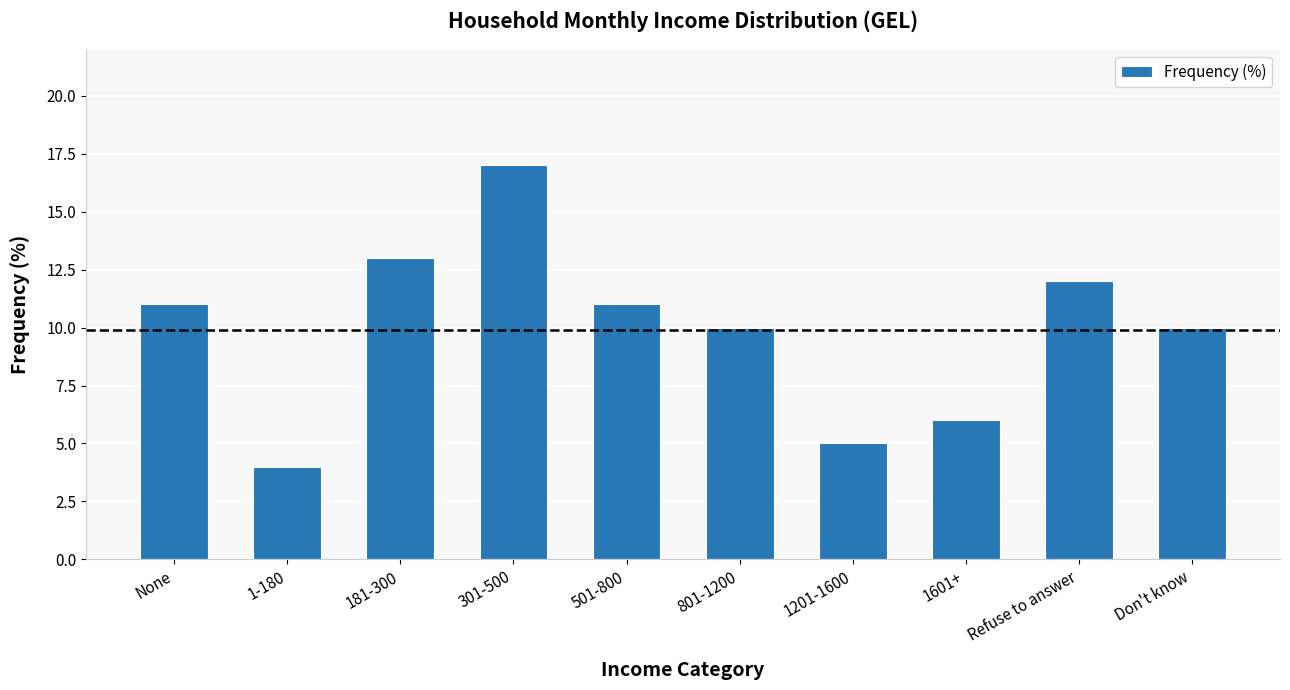

Count the number of categories in the chart.

10